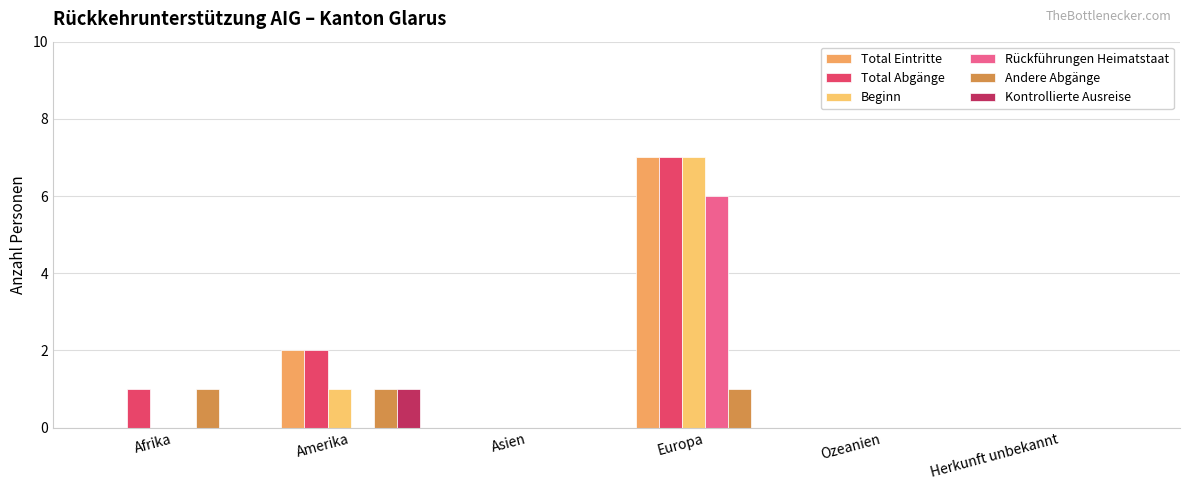

At which category is the sum across all series the highest?

Europa